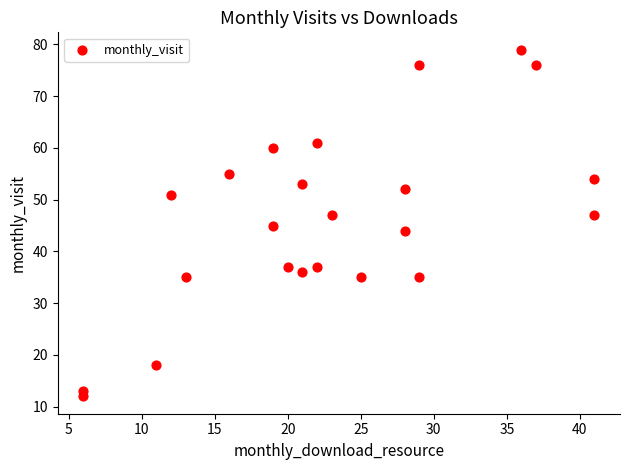

What is the range of X values (max minus min)?

35